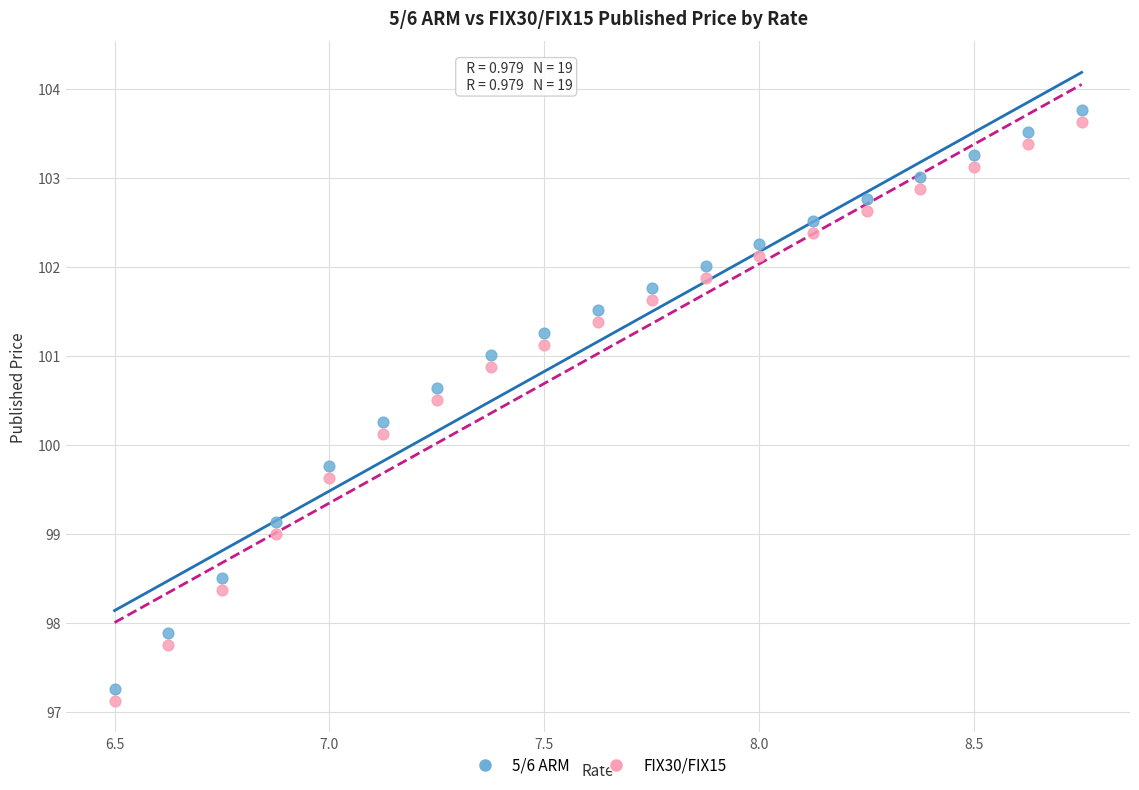

Which series contains the highest Y value?

5/6 ARM